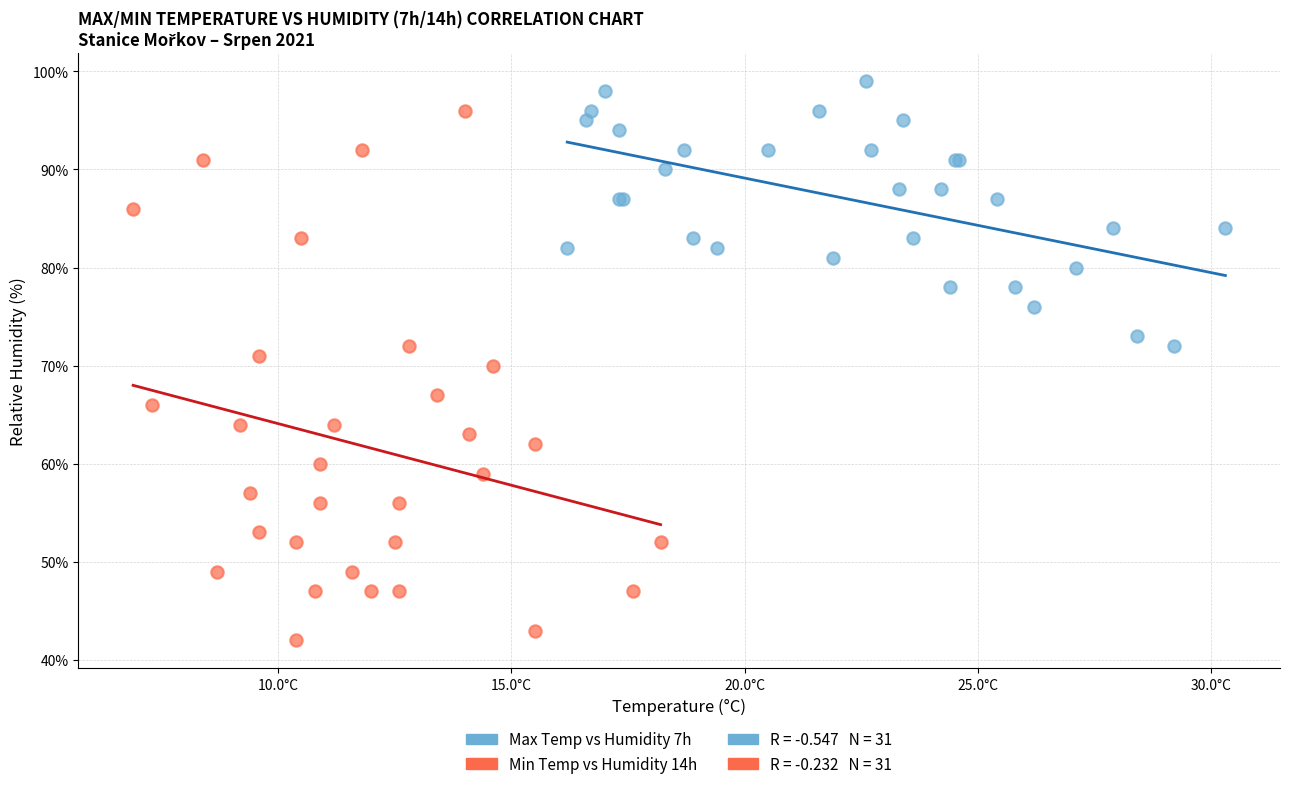

Which series contains the lowest Y value?

Min Temp vs Humidity 14h